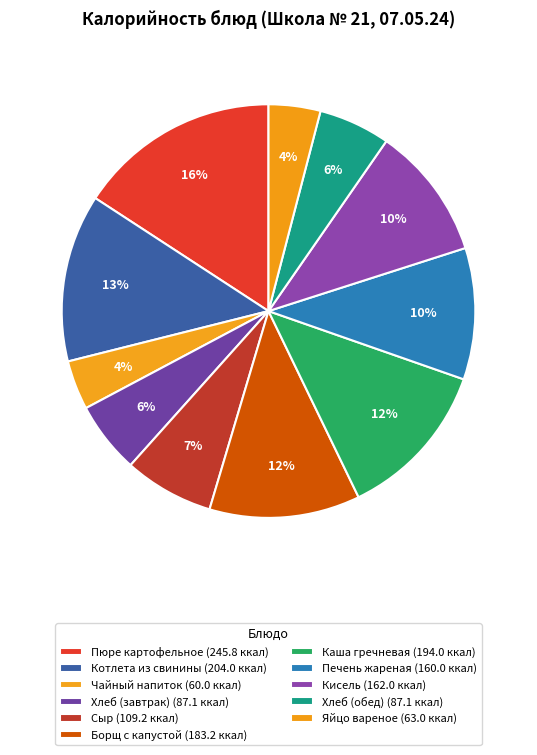

How many segments does this pie chart have?

11